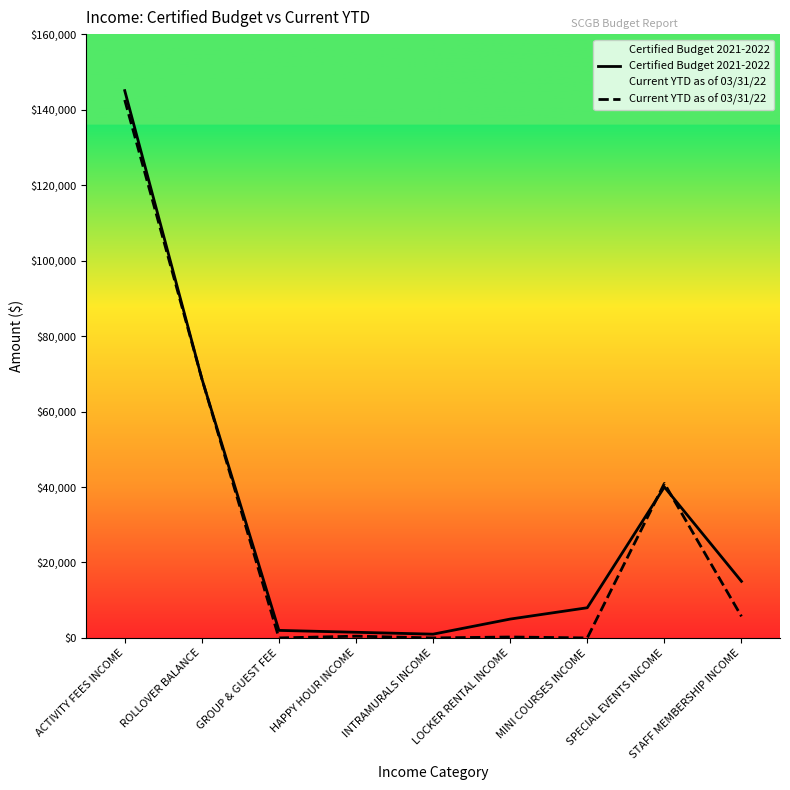

The value of Current YTD as of 03/31/22 at MINI COURSES INCOME is 96859.0. True or false?

False